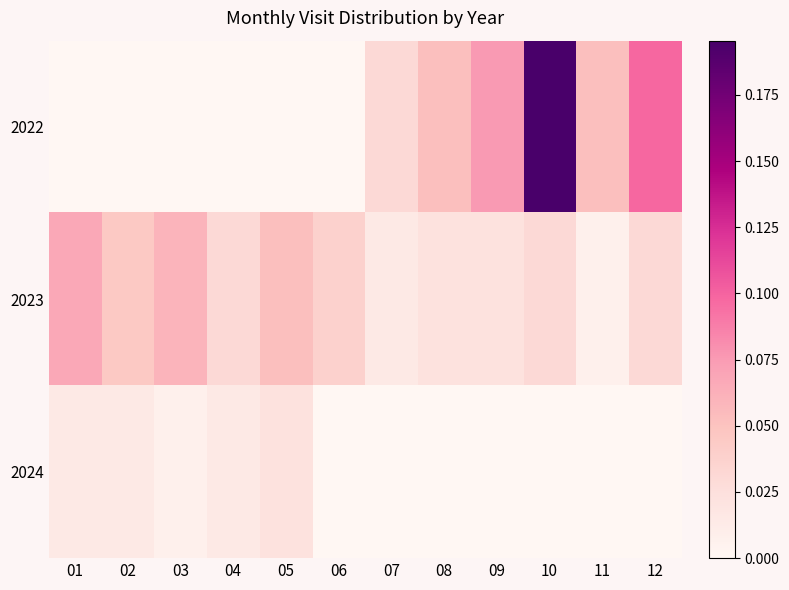

Between 06 and 02, which is larger?

06